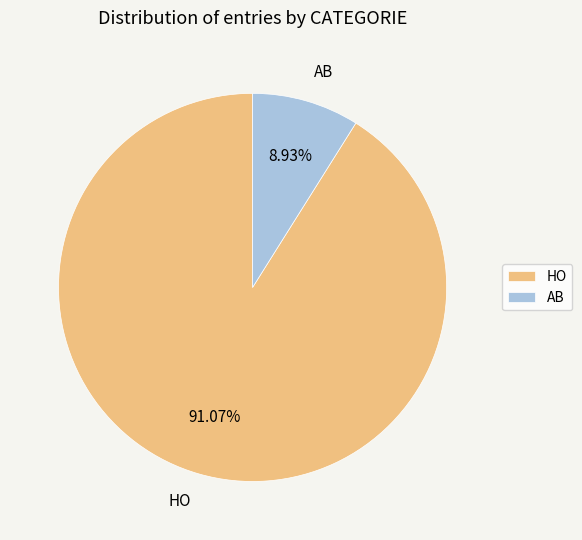

Which slice is the largest?

HO